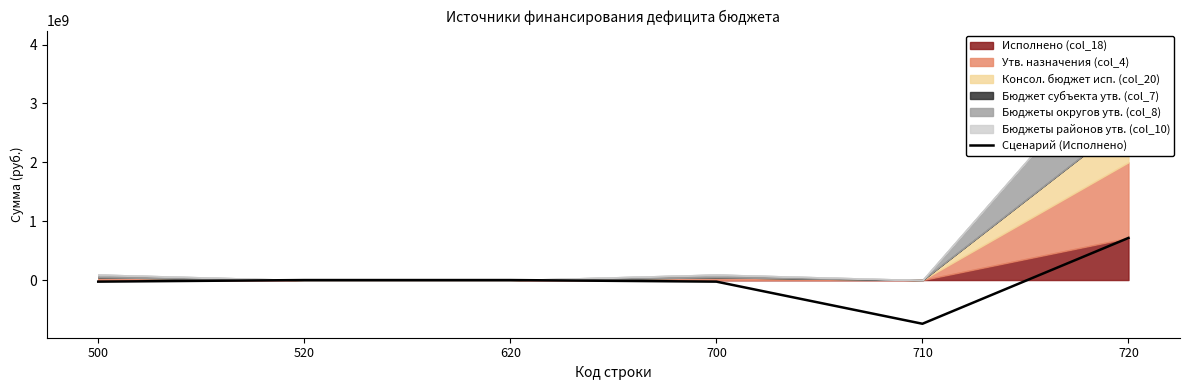

Reading left to right, transcribe all the data shown in this chart.

500=-26871701.7	520=0.0	620=0.0	700=-26871701.7	710=-742625249.2	720=715753547.5